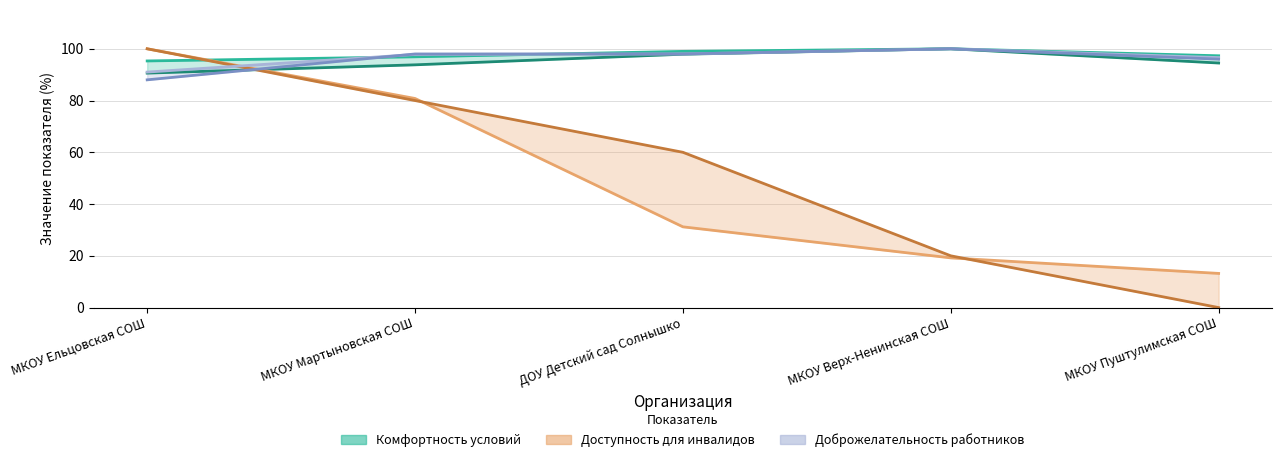

Which category has the lowest value across all series?

МКОУ Пуштулимская СОШ